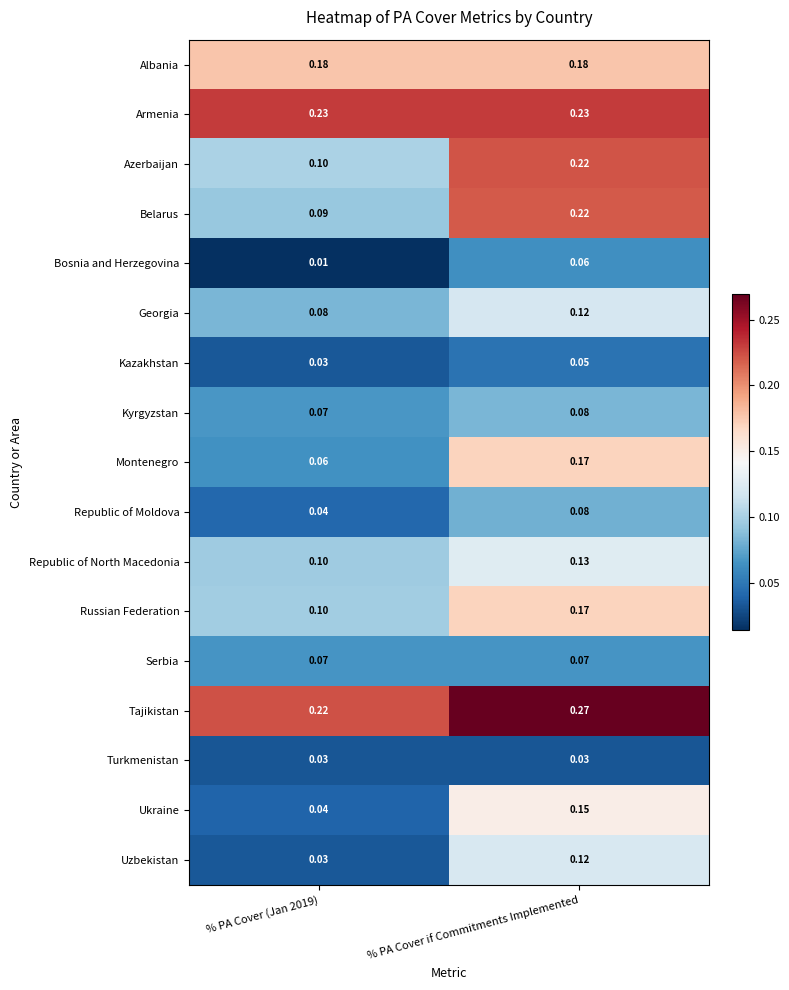

At which category is the sum across all series the highest?

% PA Cover if Commitments Implemented